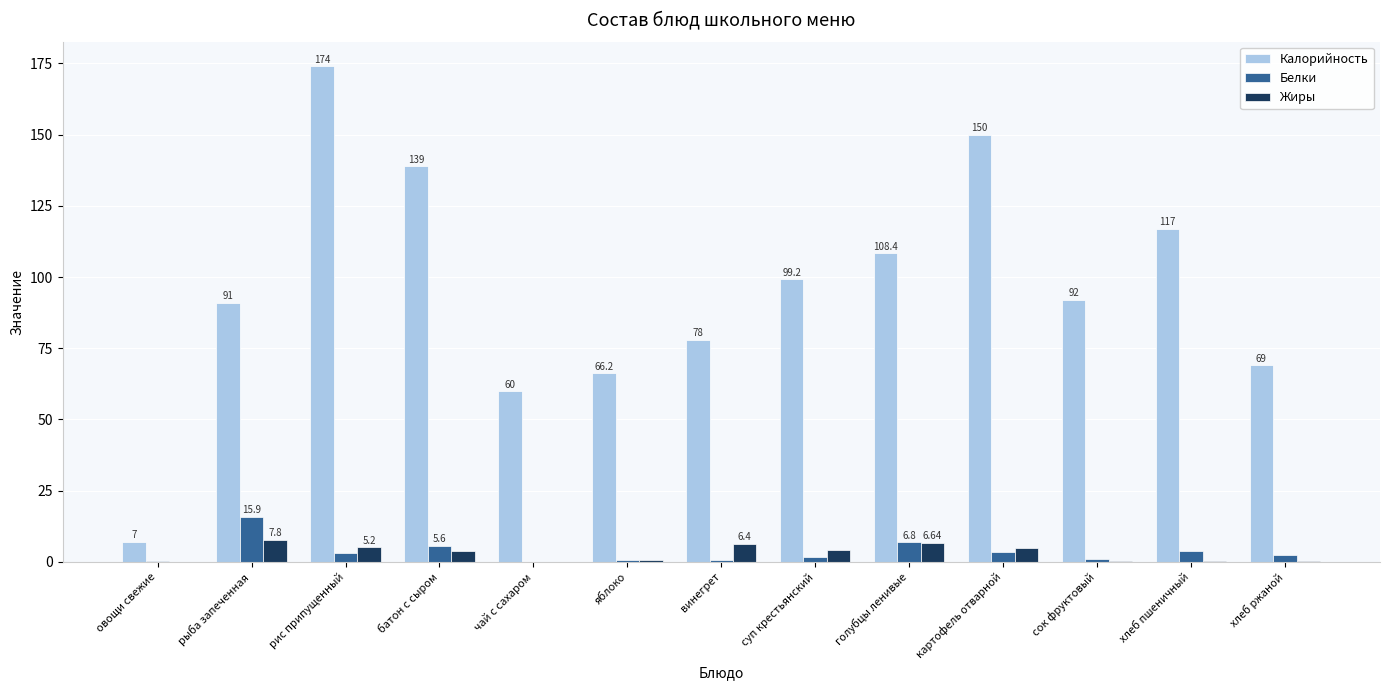

The value of Калорийность at чай с сахаром is 84.1. True or false?

False